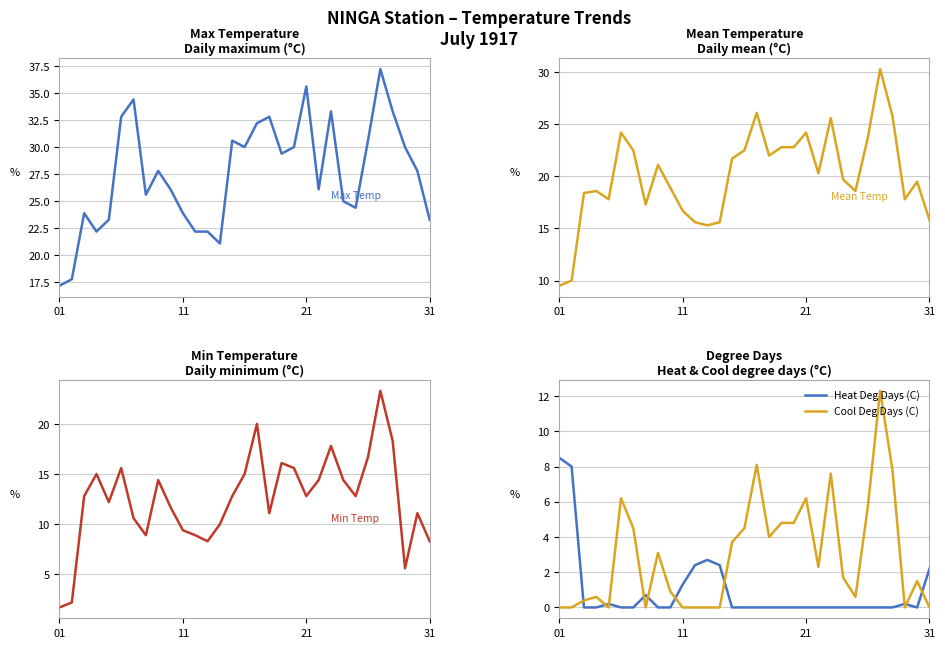

In Mean Temp (C), how many points are lower than both neighbors (excluding endpoints)?

7